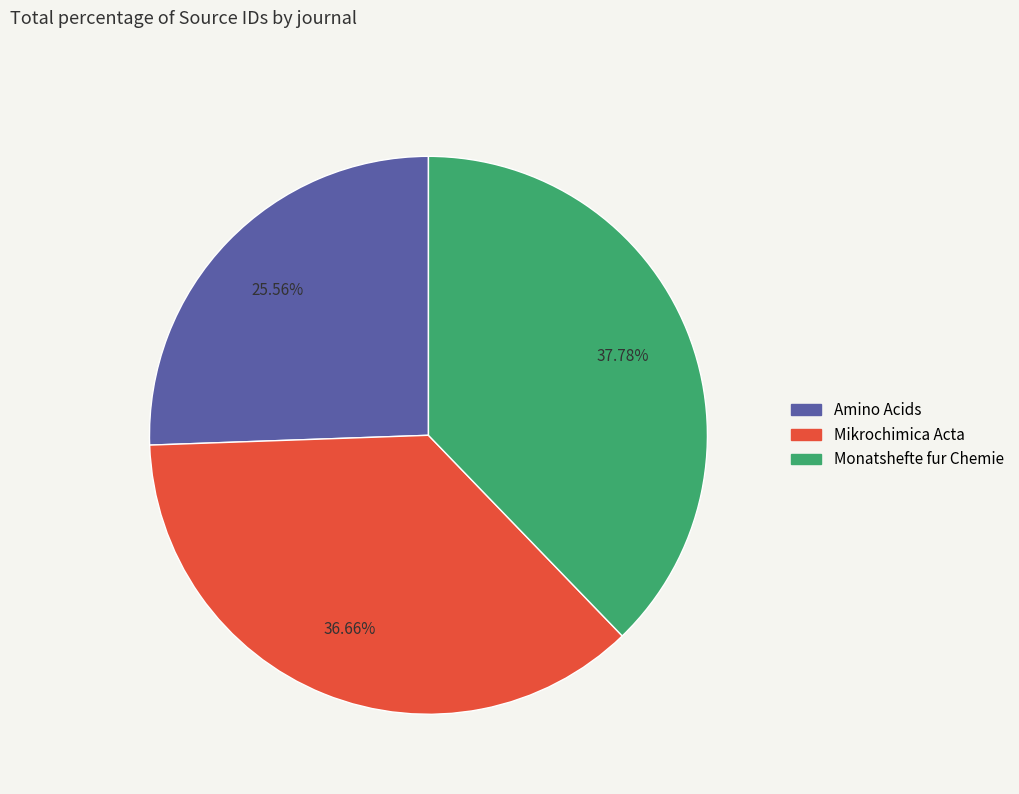

The Monatshefte fur Chemie slice represents 28% of the pie. True or false?

False